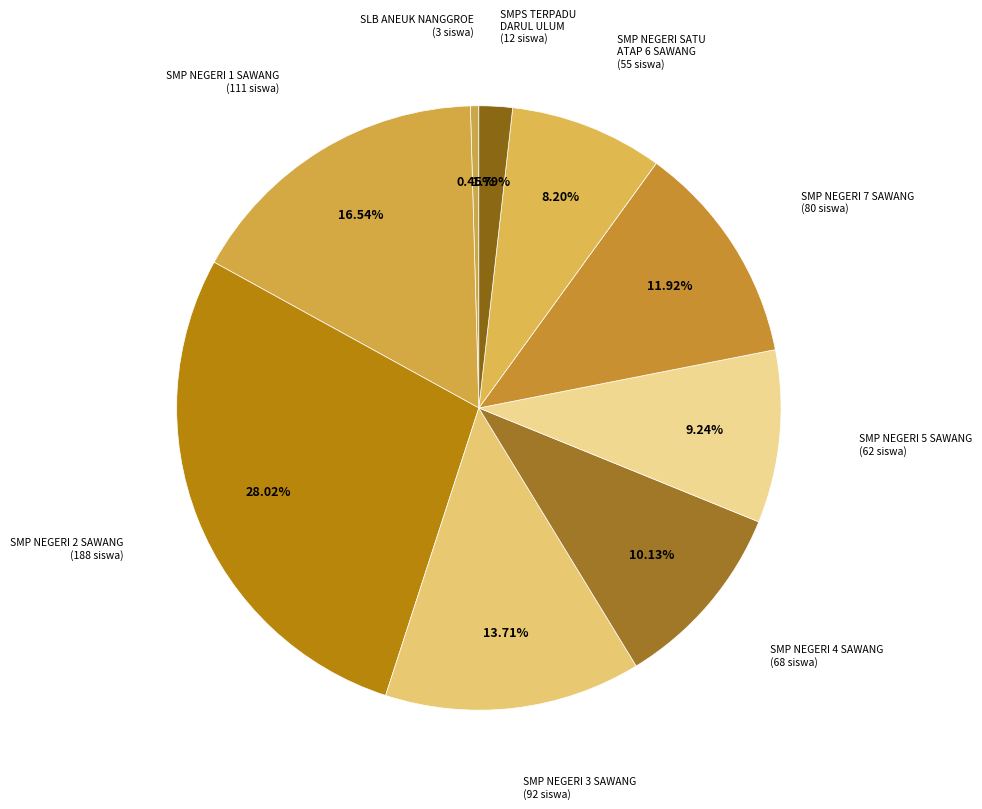

Is there a majority slice in this chart?

No